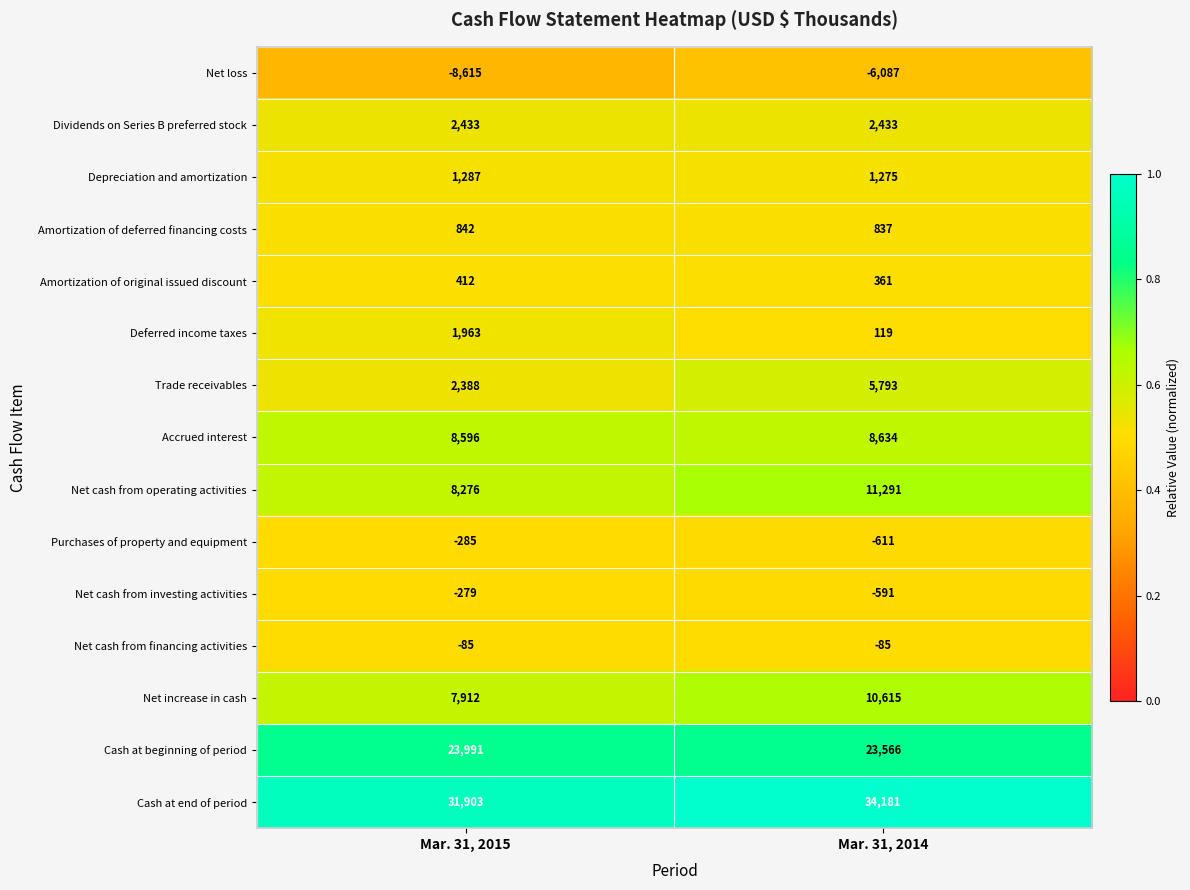

What is the minimum value shown in the chart?

-8615